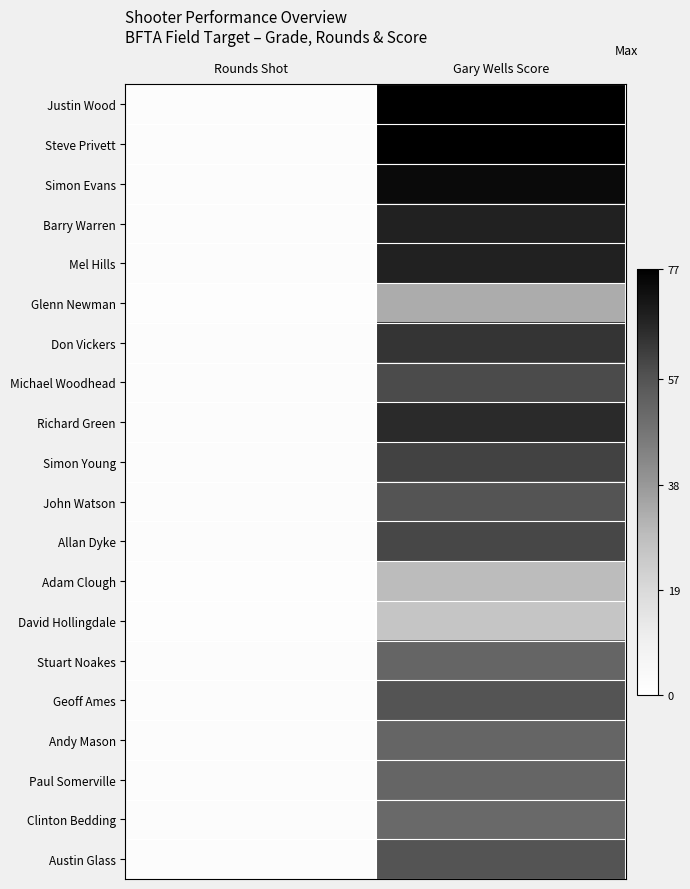

Which has a higher value, Rounds Shot or Gary Wells Score?

Gary Wells Score